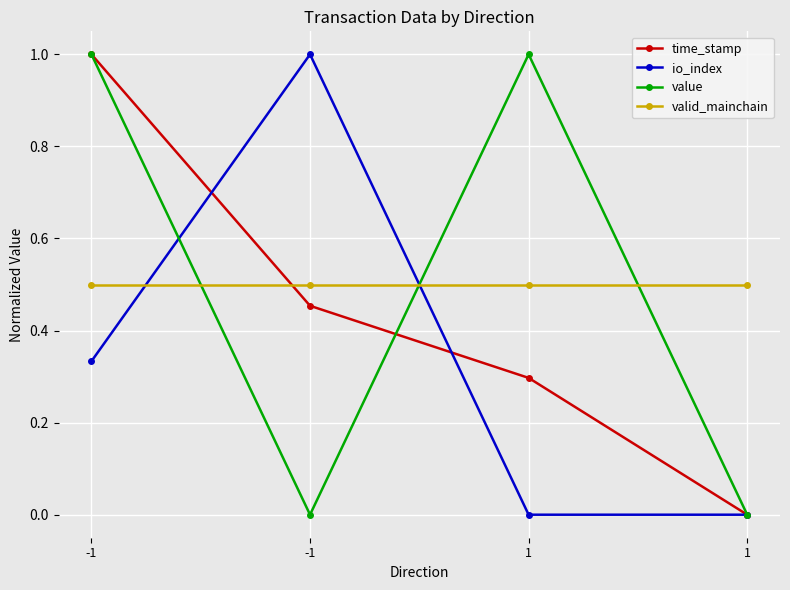

Where do value and valid_mainchain first cross each other?

-1 and -1